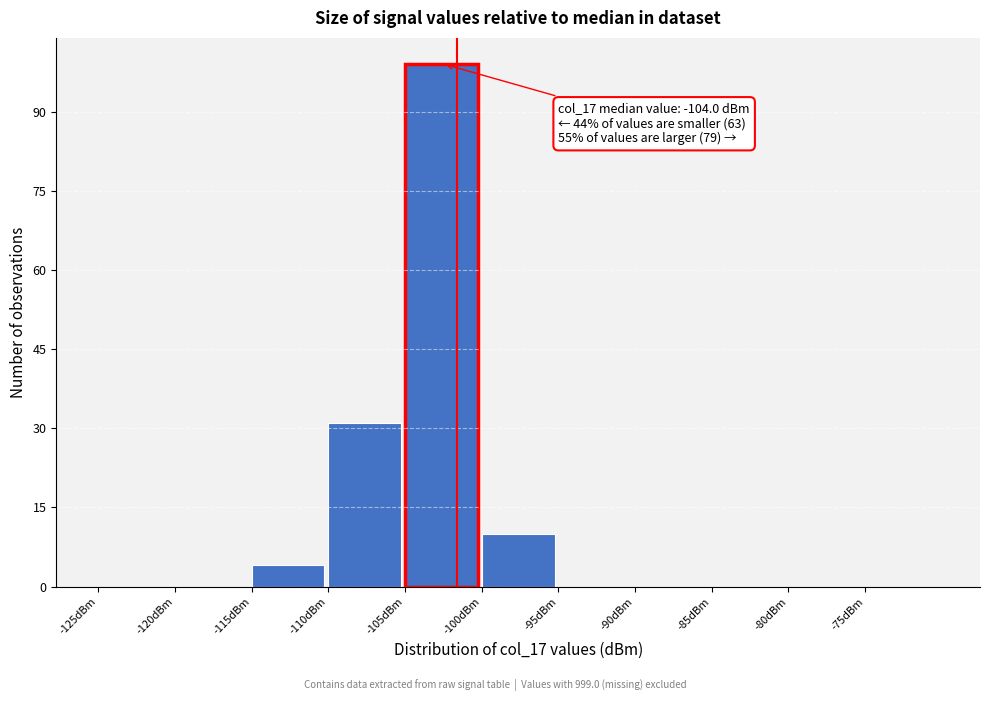

Over which range of the x-axis is the bar tallest?

-105 to -100